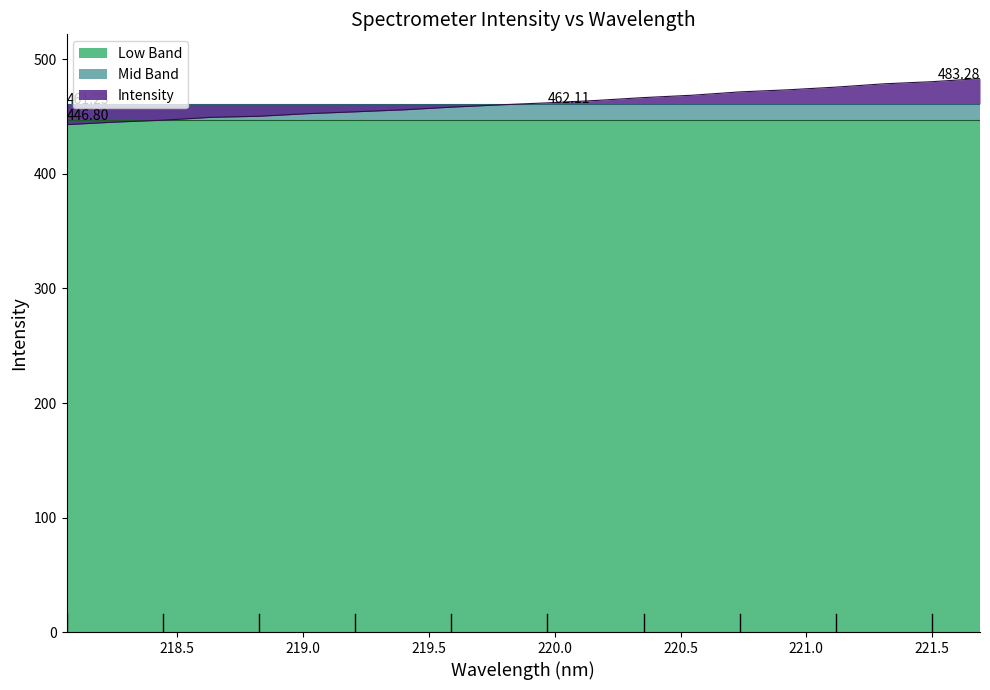

Reading left to right, extract all data points from this chart.

218.0596=443.1	218.2508=445.3	218.442=447.0	218.6332=449.5	218.8244=450.4	219.0156=452.6	219.2067=454.3	219.3979=456.0	219.589=458.4	219.7801=460.3	219.9712=462.1	220.1623=464.2	220.3533=466.7	220.5444=468.7	220.7354=471.7	220.9264=473.5	221.1174=475.8	221.3083=478.7	221.4993=480.6	221.6902=483.3